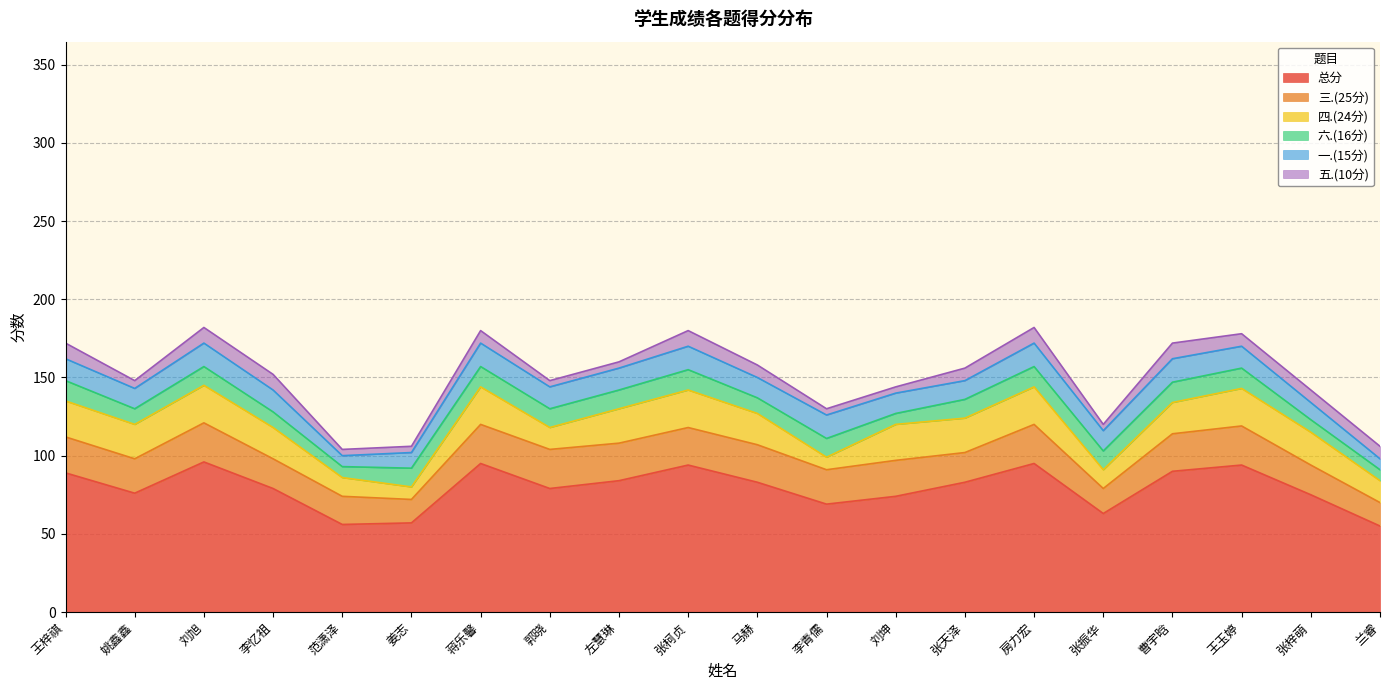

Is the value of 六.(16分) at 刘坤 greater than the value of 五.(10分) at 蒋乐馨?

No